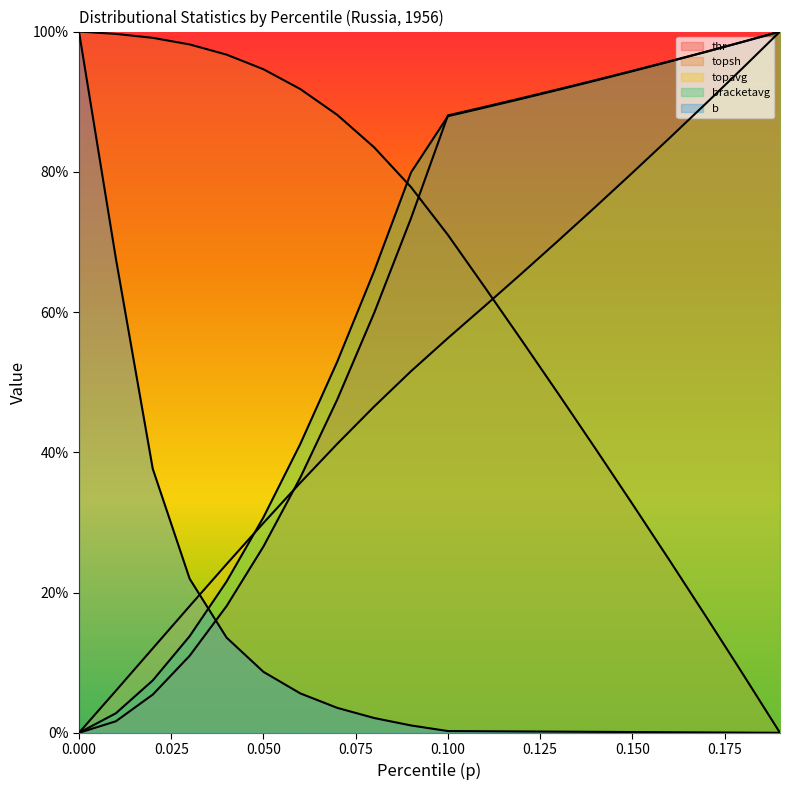

True or false: bracketavg has more than 0 points higher than both neighbors.

False